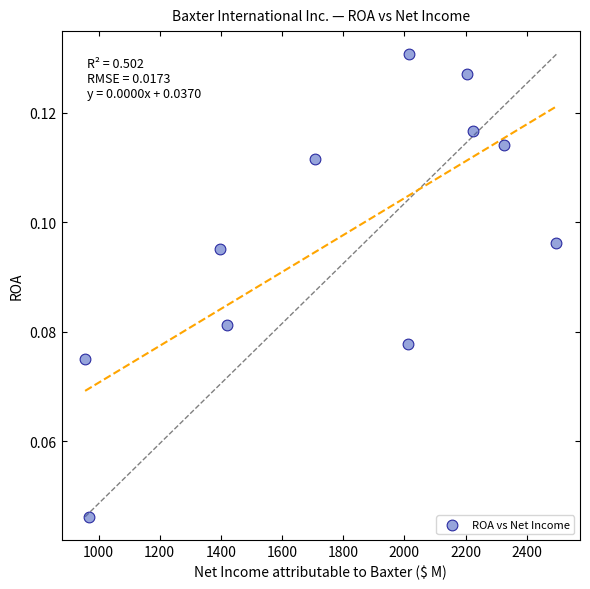

What is the average X value?

1793.3